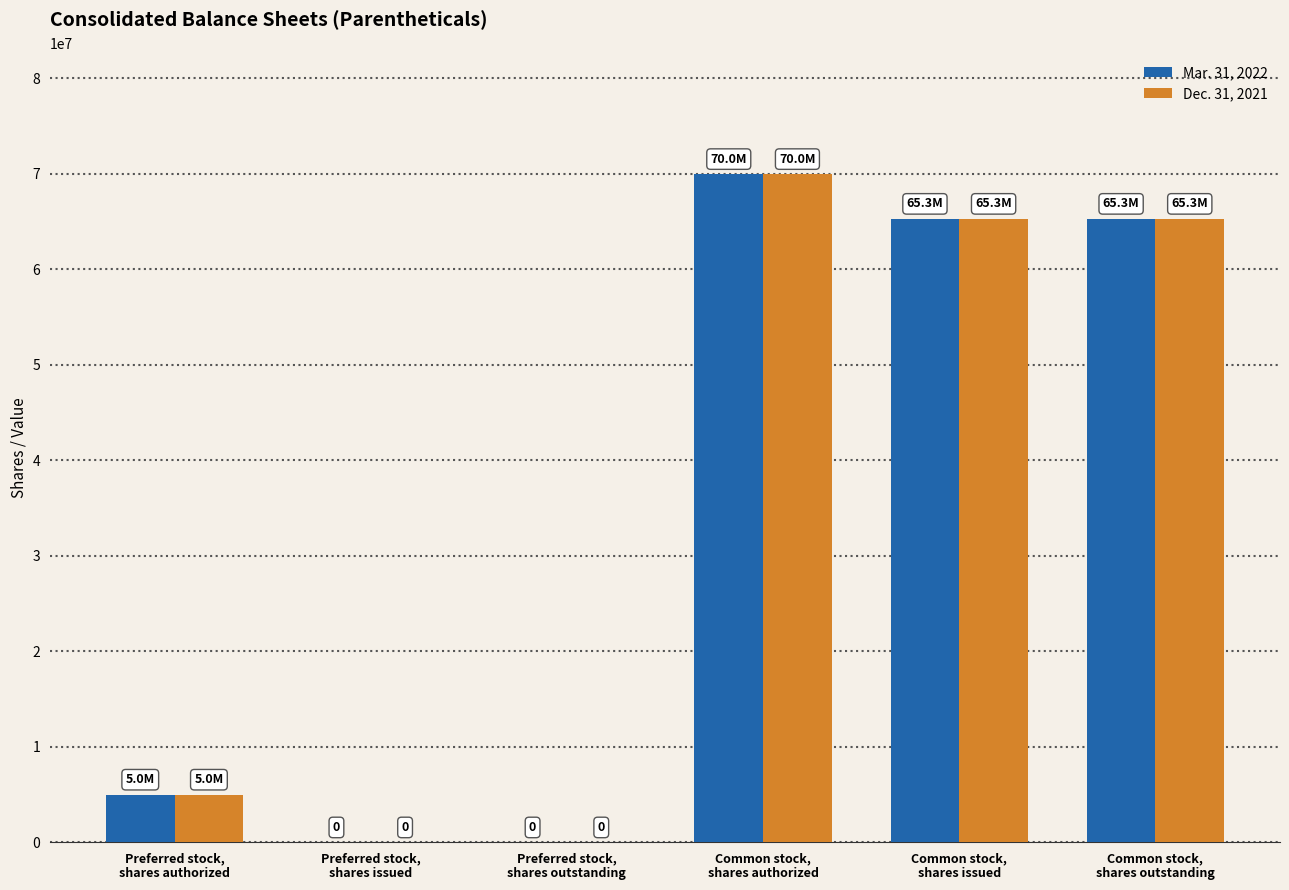

What is the greatest value displayed?

70000000